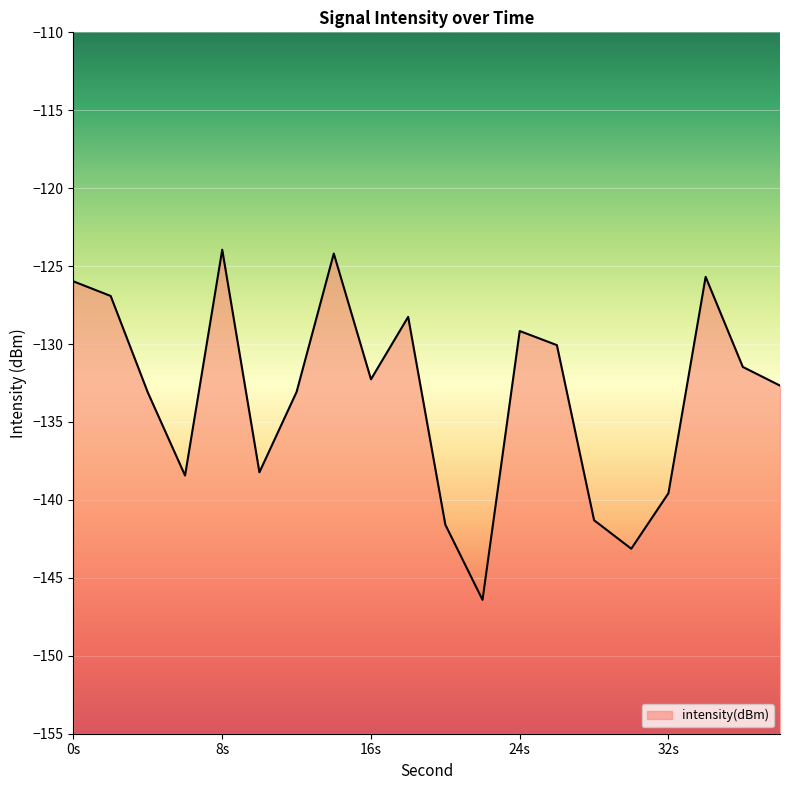

Reading right to left, list all the values displayed in this chart.

-132.7	-131.5	-125.7	-139.6	-143.1	-141.3	-130.1	-129.2	-146.4	-141.6	-128.3	-132.3	-124.2	-133.1	-138.2	-123.9	-138.4	-133.1	-126.9	-126.0